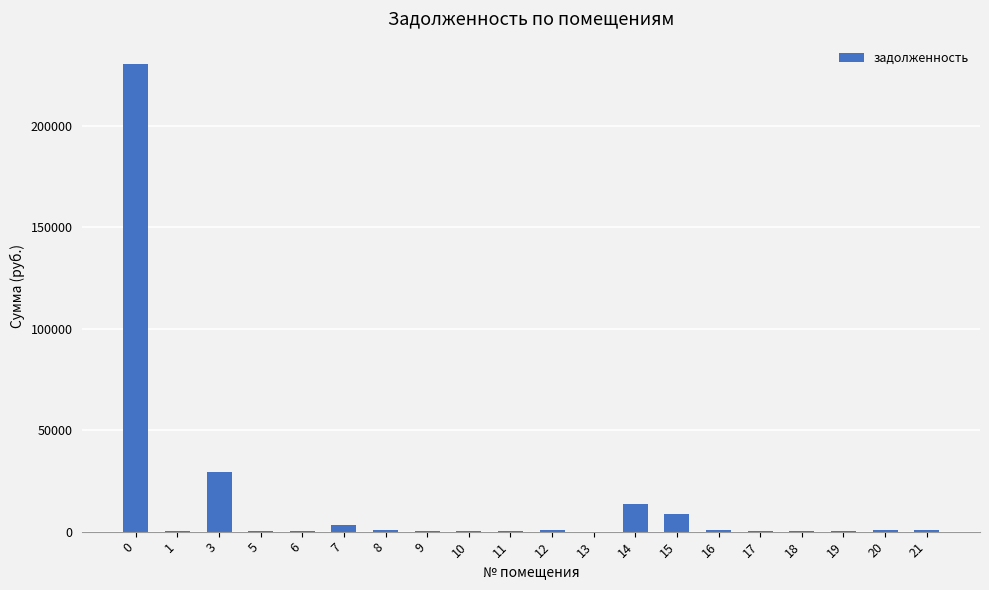

What is the change in value from 6 to 15?

+8160.2